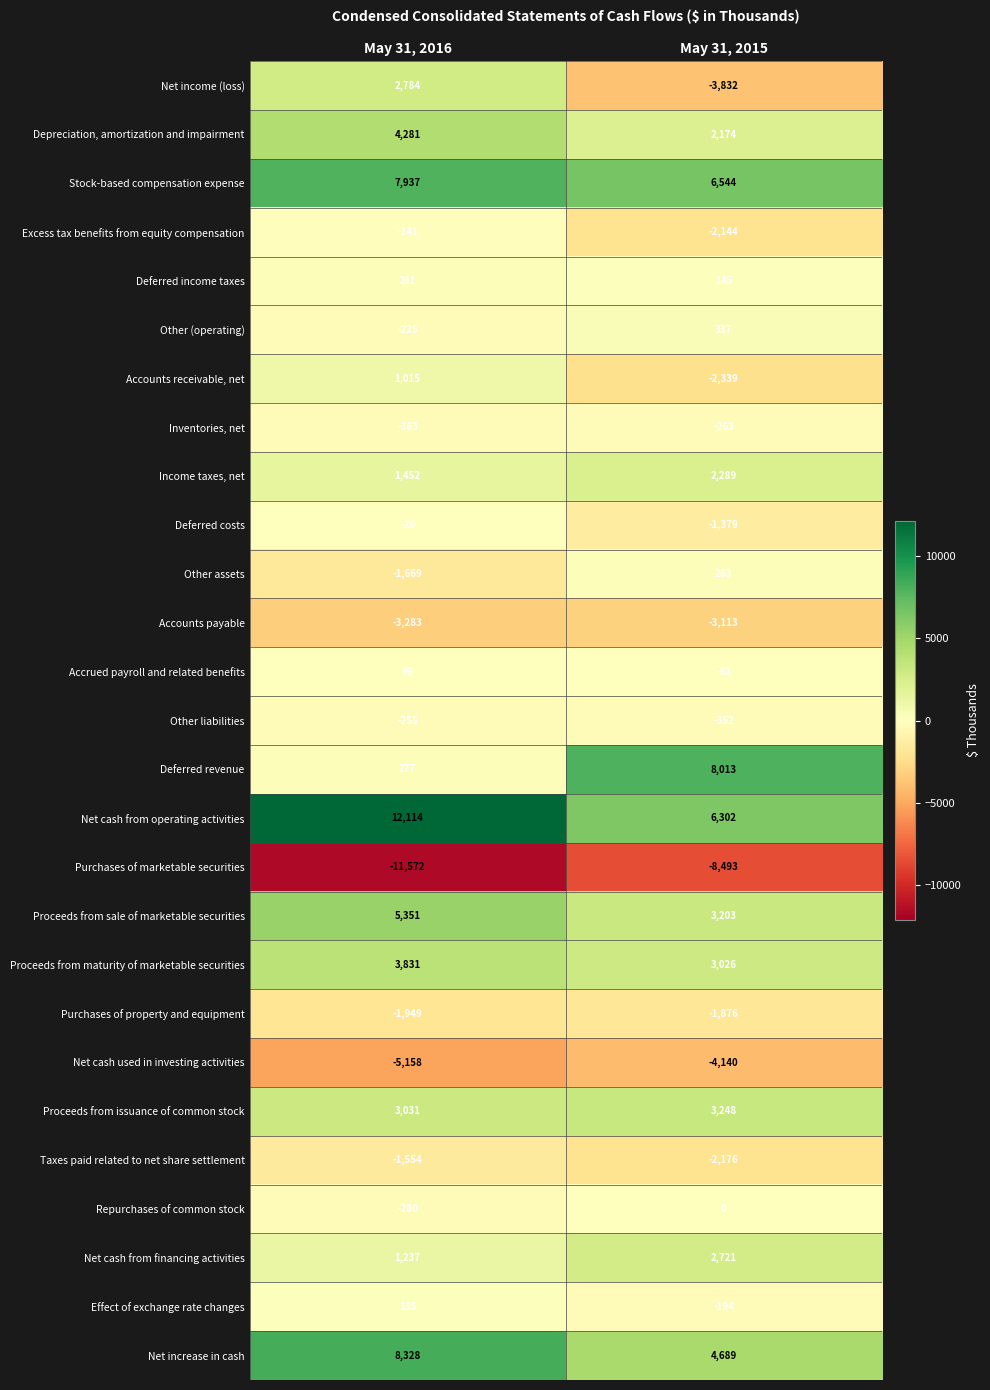

What is the greatest value displayed?

12114